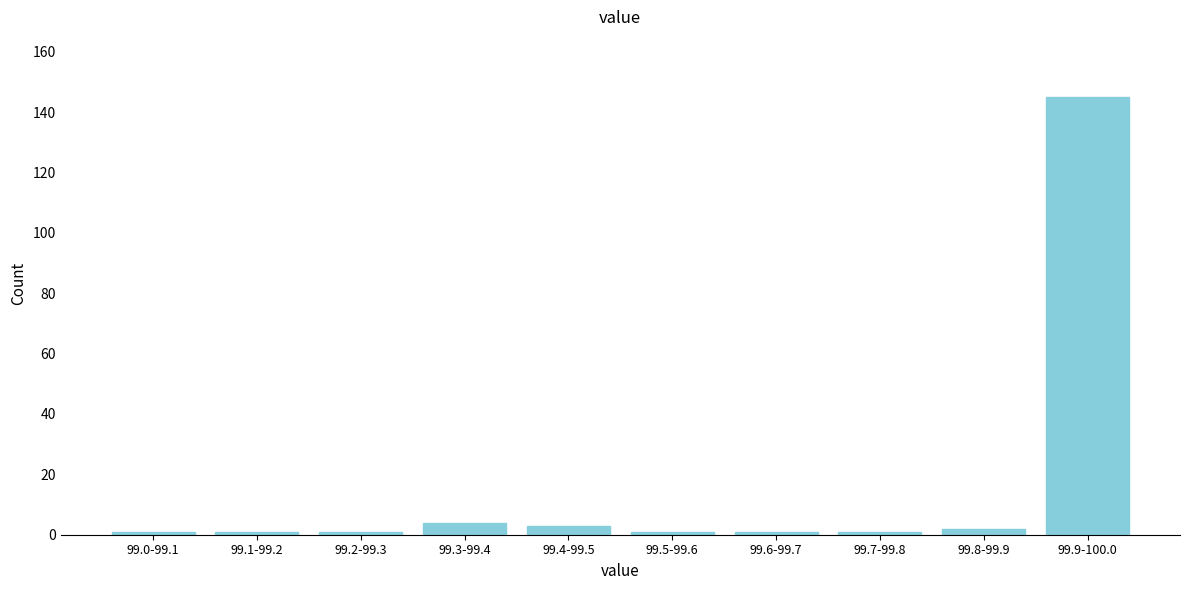

Reading left to right, list all the values displayed in this chart.

99.0-99.1=1	99.1-99.2=1	99.2-99.3=1	99.3-99.4=4	99.4-99.5=3	99.5-99.6=1	99.6-99.7=1	99.7-99.8=1	99.8-99.9=2	99.9-100.0=145